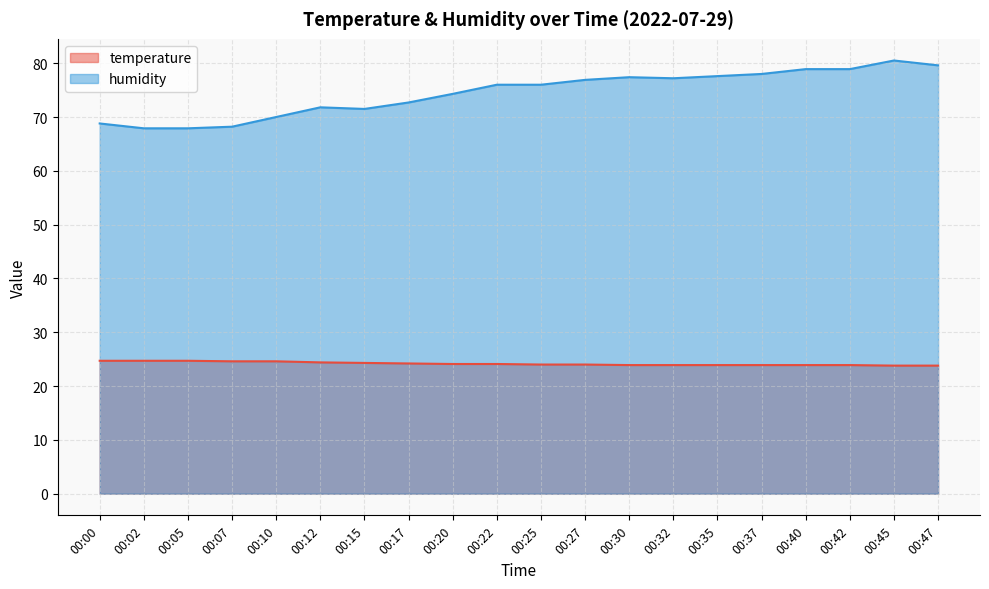

Reading right to left, what are all the values shown in this chart?

temperature: 23.8	23.8	23.9	23.9	23.9	23.9	23.9	23.9	24.0	24.0	24.1	24.1	24.2	24.3	24.4	24.6	24.6	24.7	24.7	24.7
humidity: 79.6	80.5	78.9	78.9	78.0	77.6	77.2	77.4	76.9	76.0	76.0	74.3	72.7	71.5	71.8	70.0	68.2	67.9	67.9	68.8